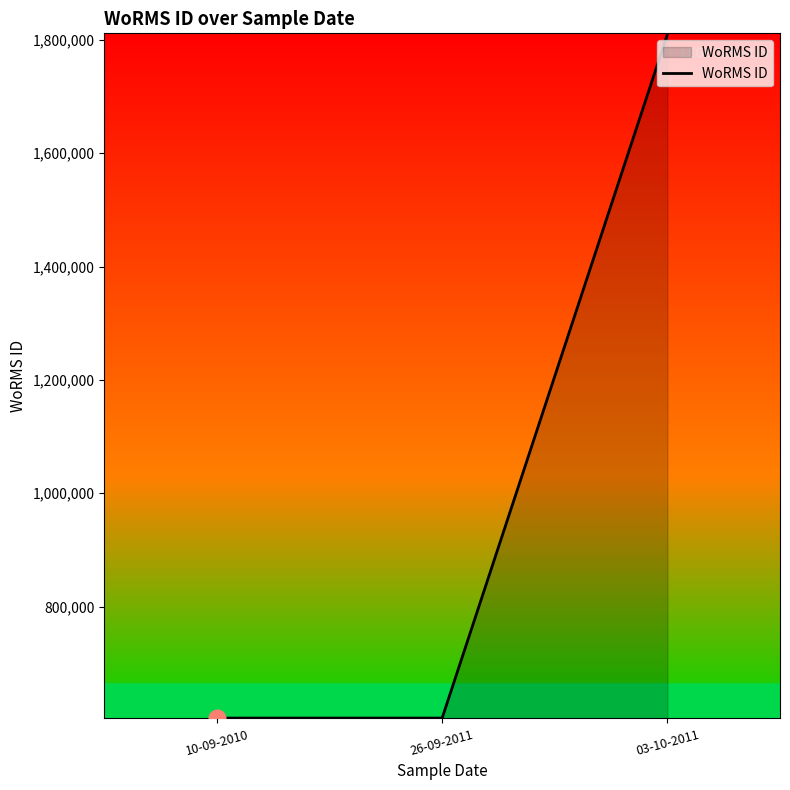

Reading left to right, extract all data points from this chart.

10-09-2010=603258	26-09-2011=603258	03-10-2011=1809774